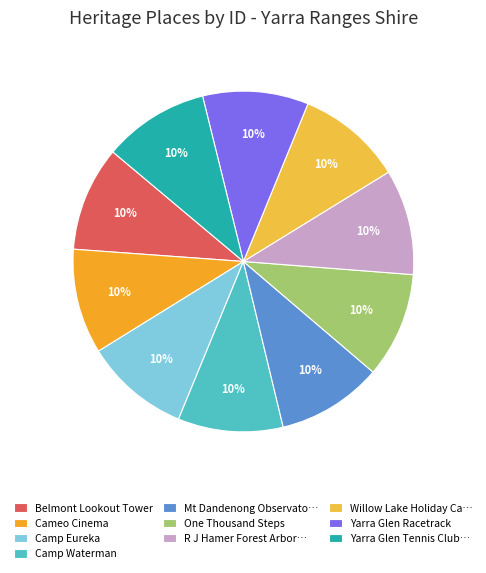

To the nearest percent, what is the average slice percentage?

10%